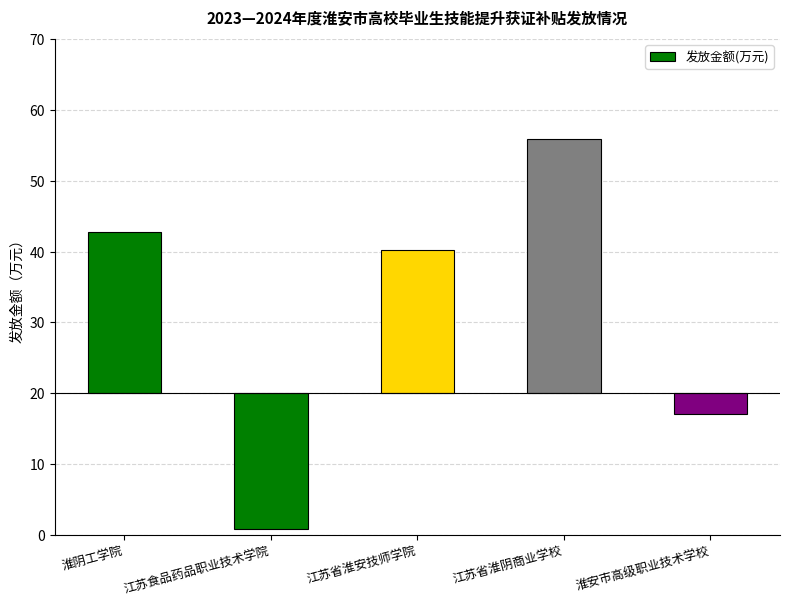

Are the bars grouped side by side (vs. stacked)?

No